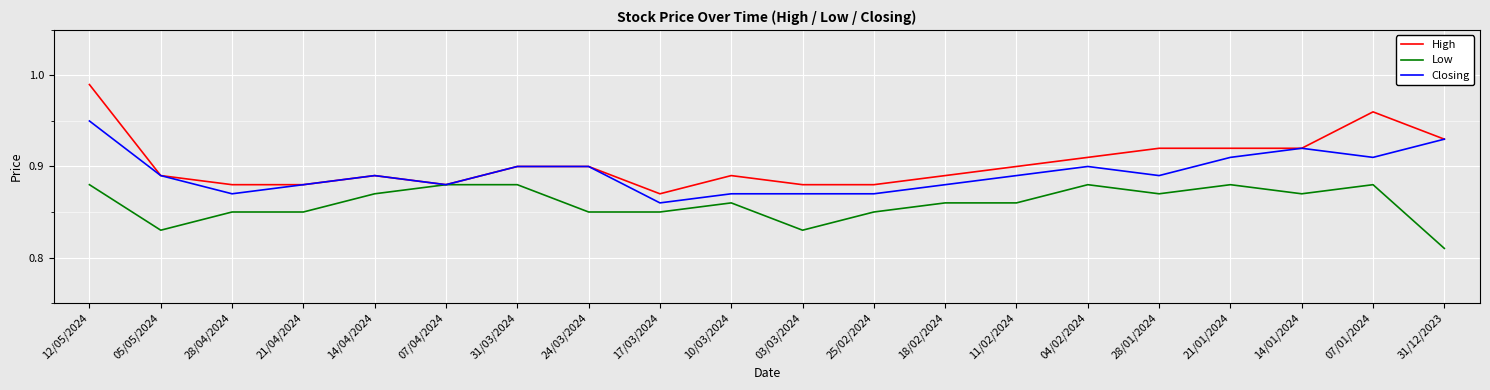

At which category does Closing reach its first local peak?

14/04/2024